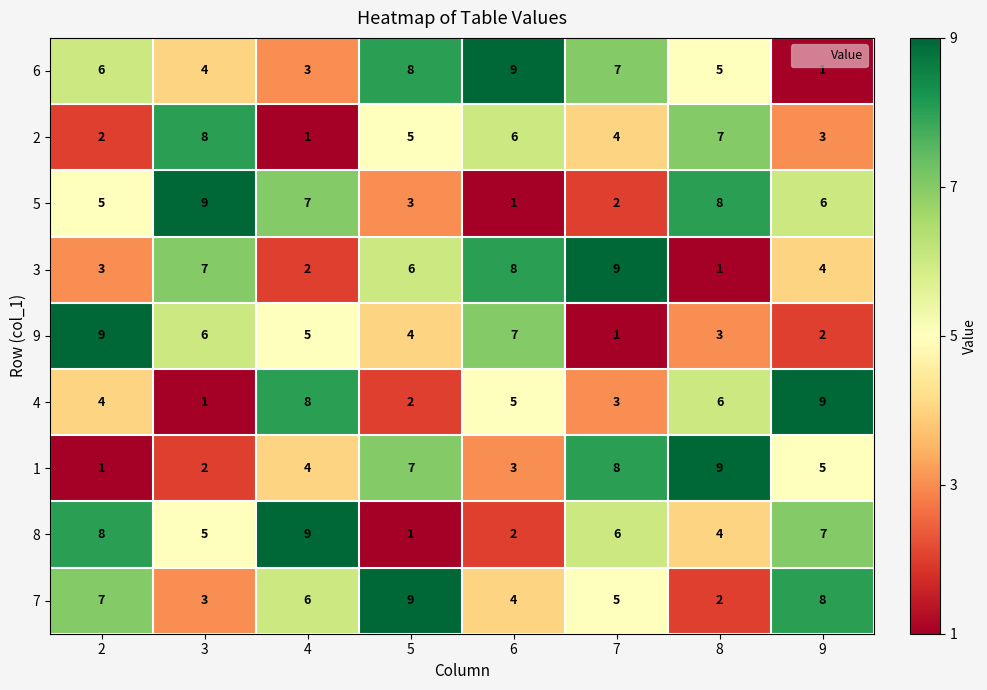

At 6, list the series in order from smallest to largest.

5, 8, 1, 7, 4, 2, 9, 3, 6